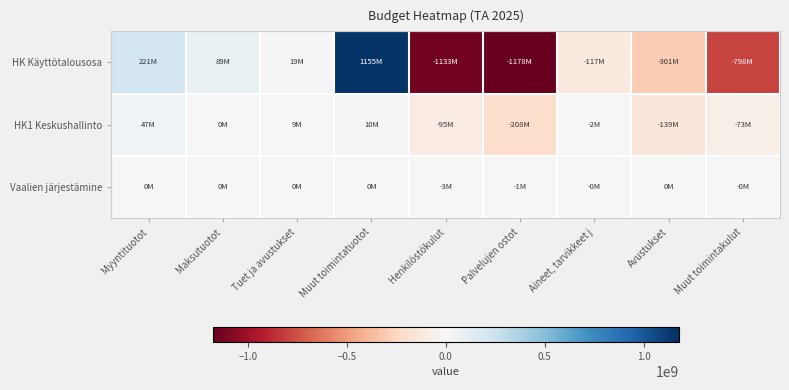

What is the maximum value shown in the chart?

1154957190.0